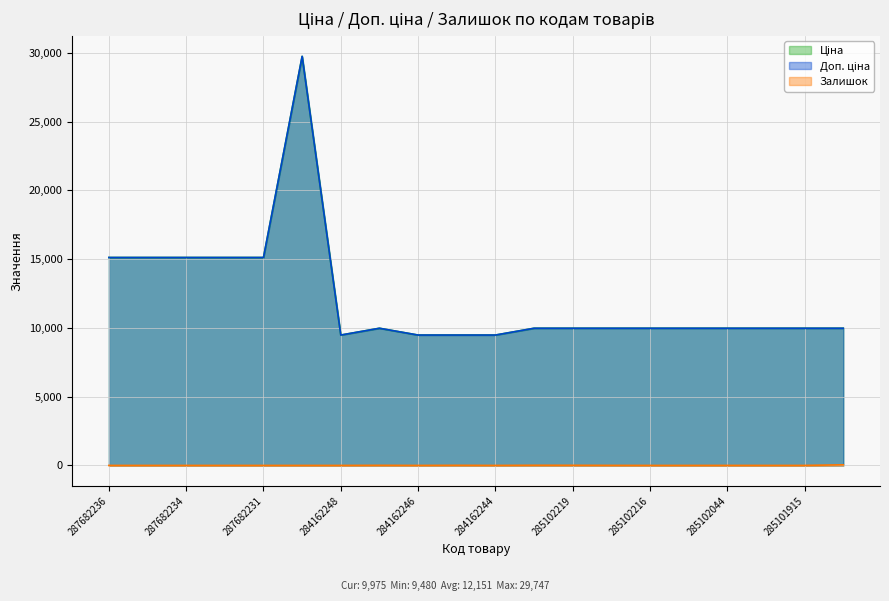

What is the sum of all Ціна values?

243017.4